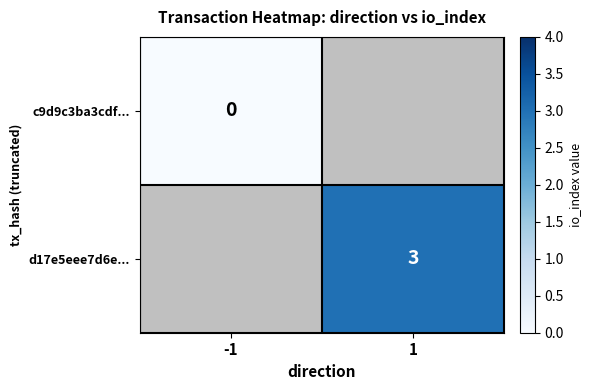

True or false: d17e5eee7d6e... has a value of 4 at 1.

False